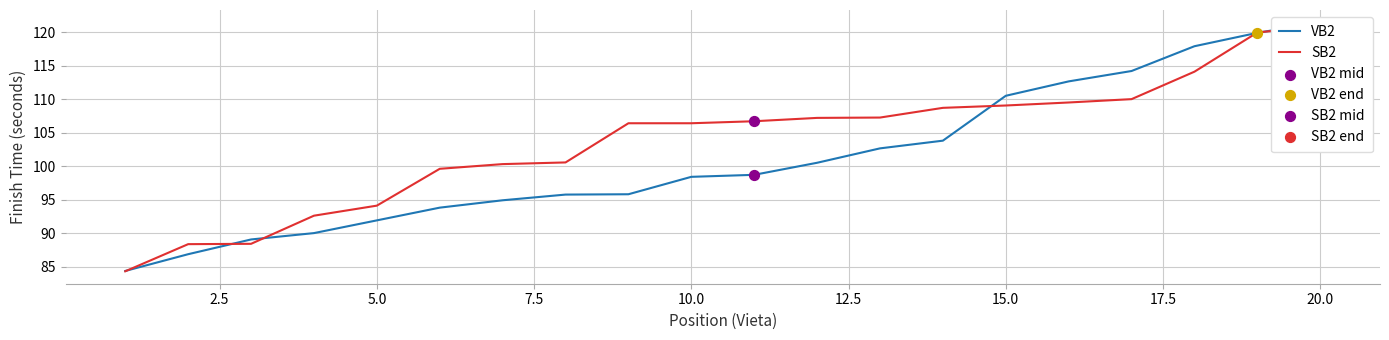

Which series contains the highest Y value?

VB2